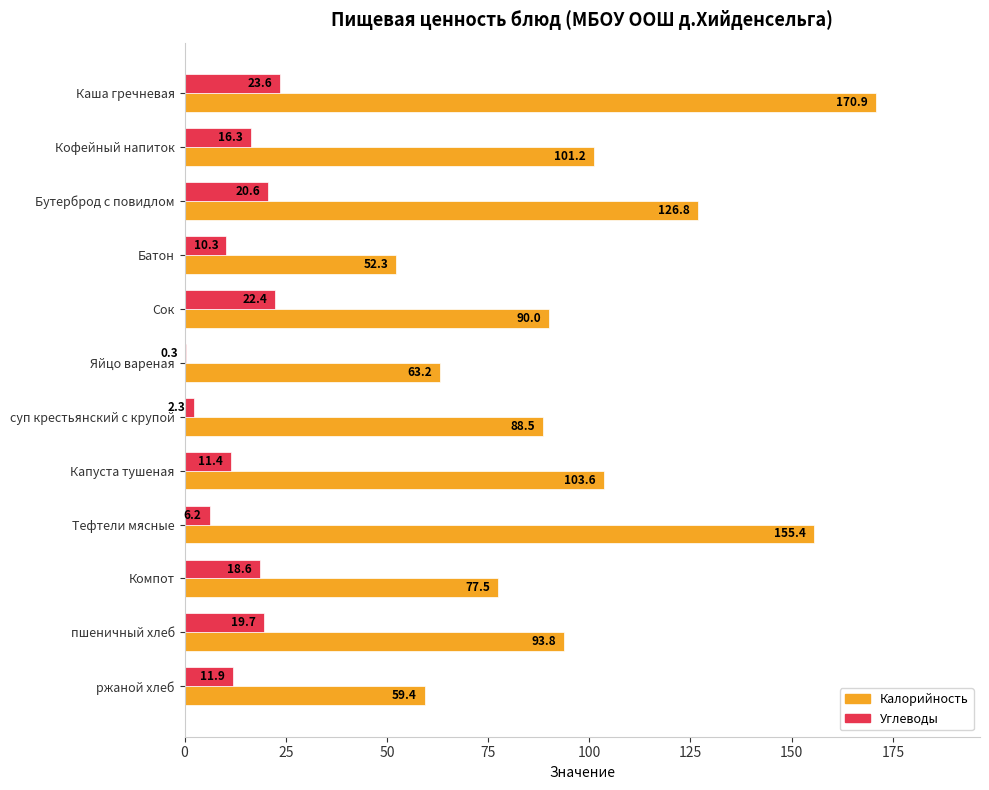

Is the value of Калорийность at ржаной хлеб greater than the value of Углеводы at Яйцо вареная?

Yes